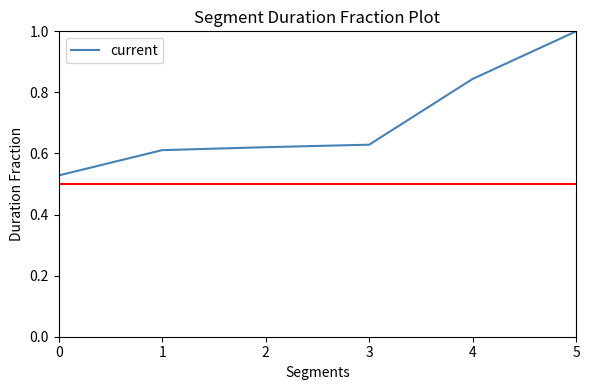

The value at 2 is 1.0. True or false?

False